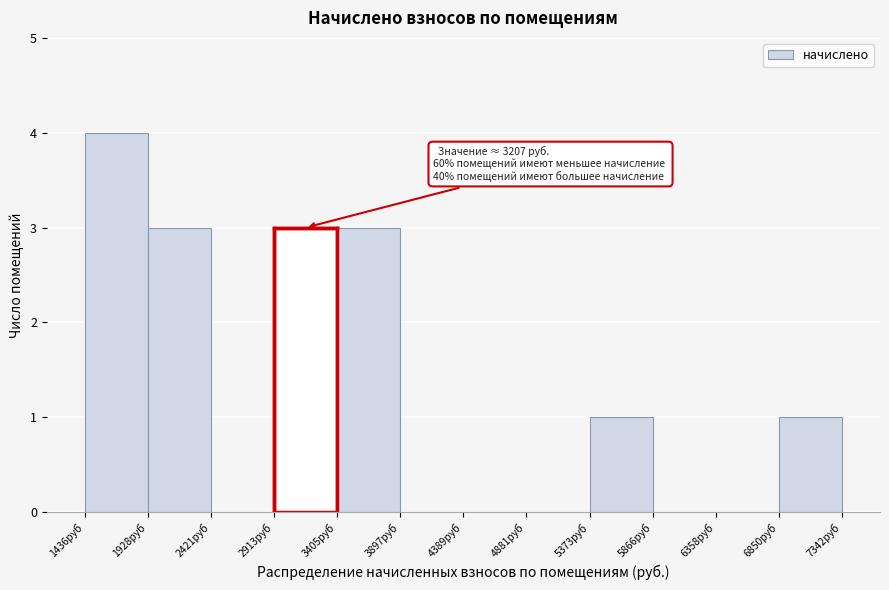

Over which range of the x-axis is the bar tallest?

1450 to 1950